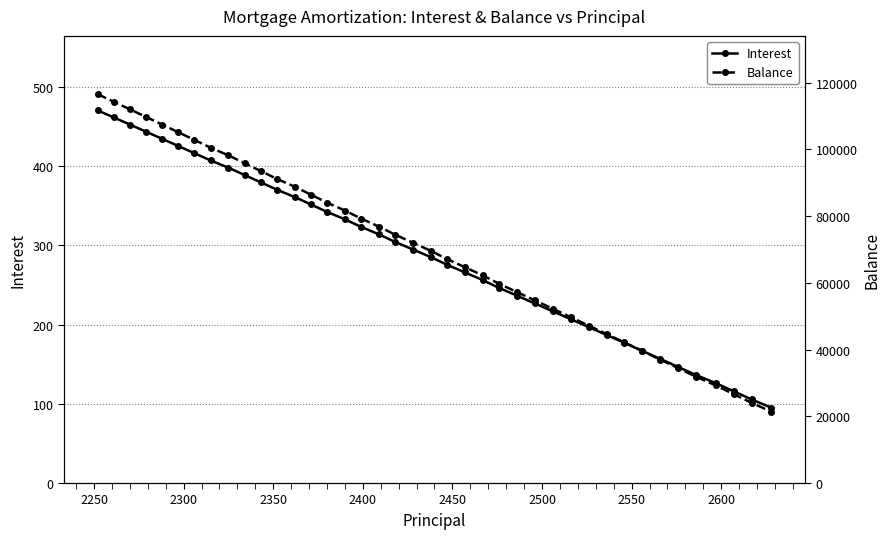

True or false: Interest and Balance cross at least once.

False